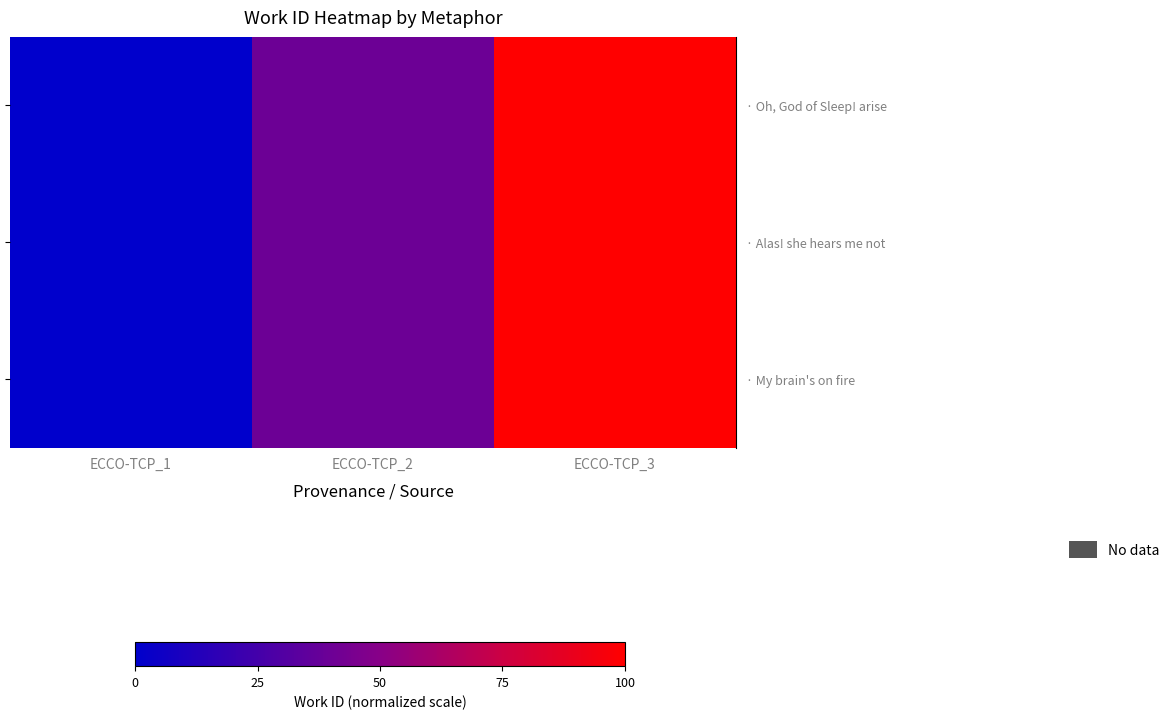

Which series has the largest total across all categories?

row_0